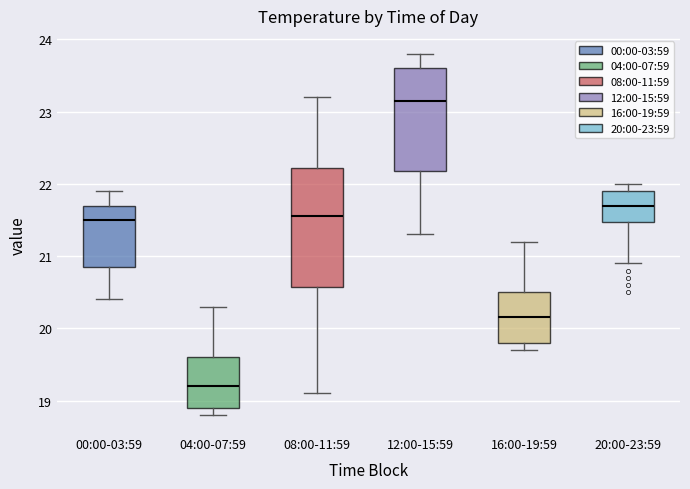

Comparing the boxes themselves (not the whiskers), which one is the tallest?

08:00-11:59